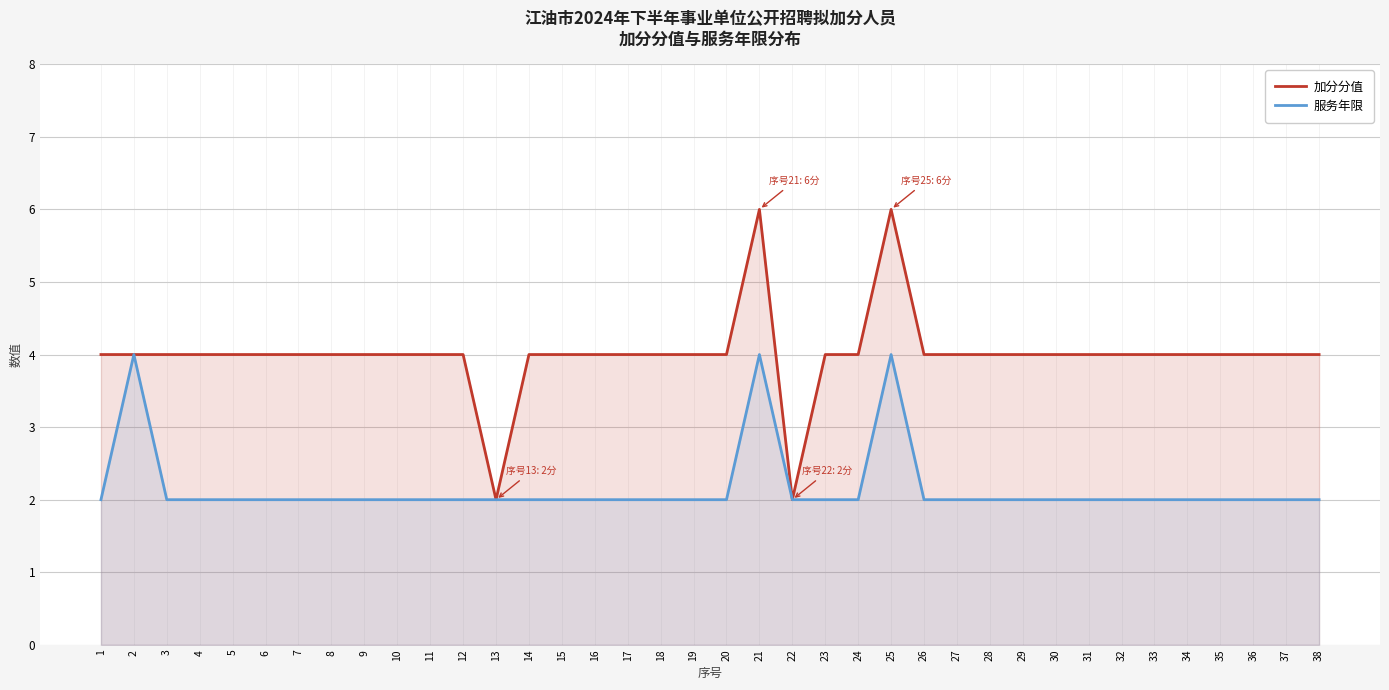

What is the difference between the highest and lowest values at 27?

2